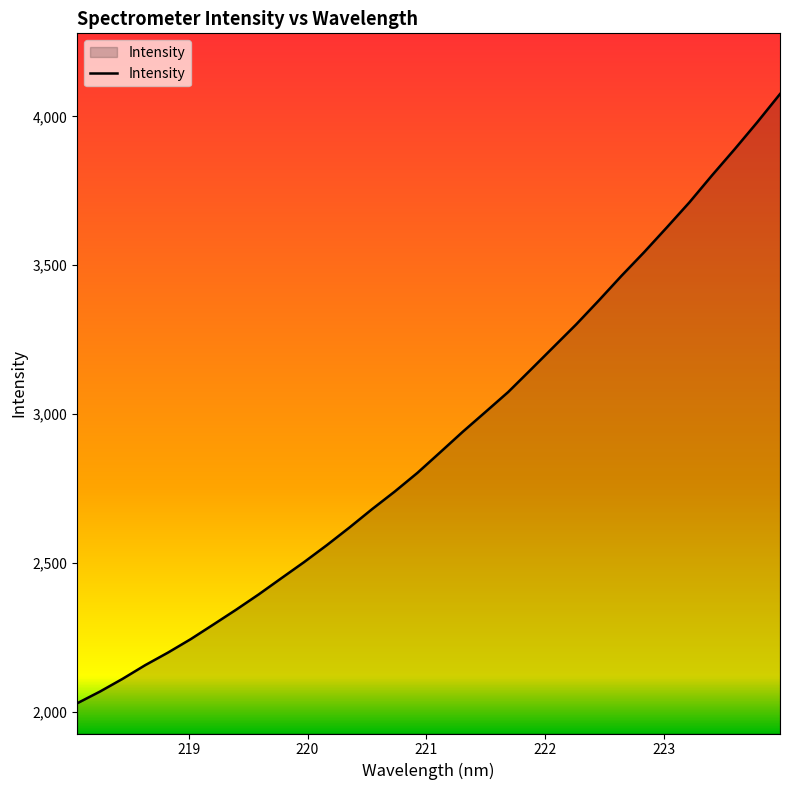

True or false: there are more than 0 points higher than both neighbors.

False